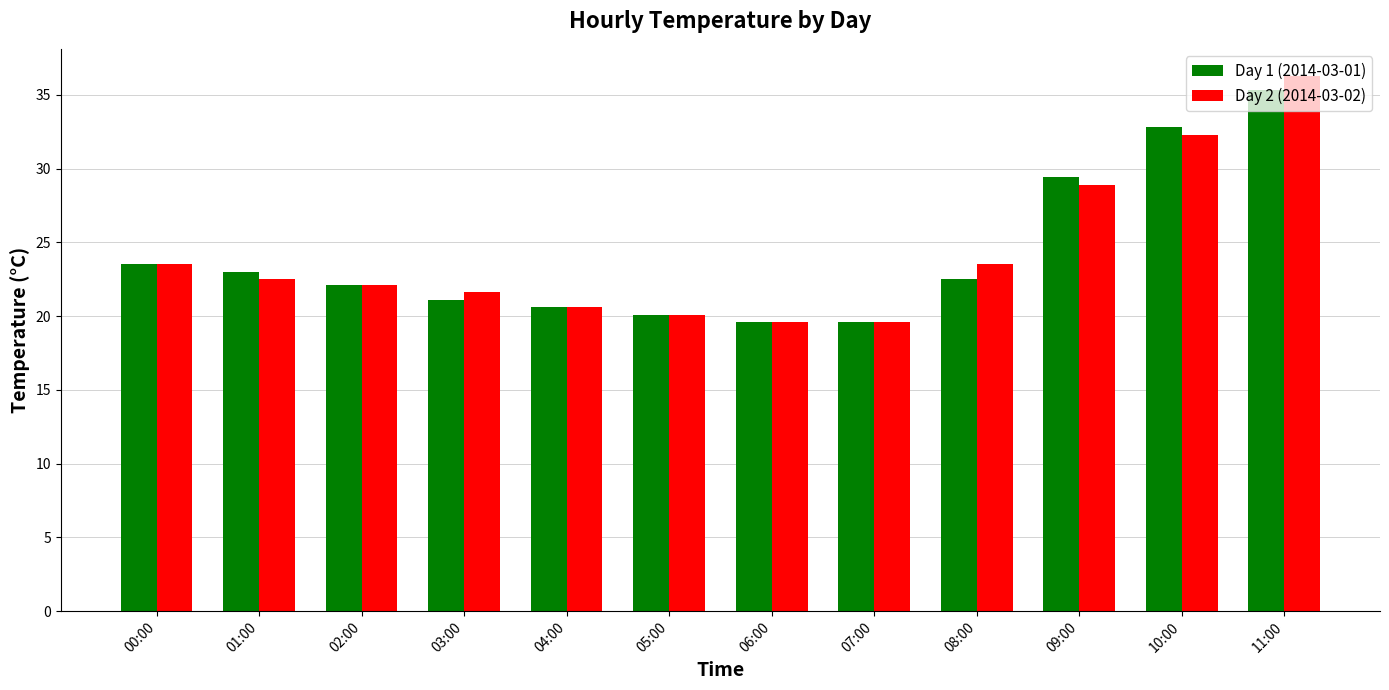

How many categories are shown in the chart?

12